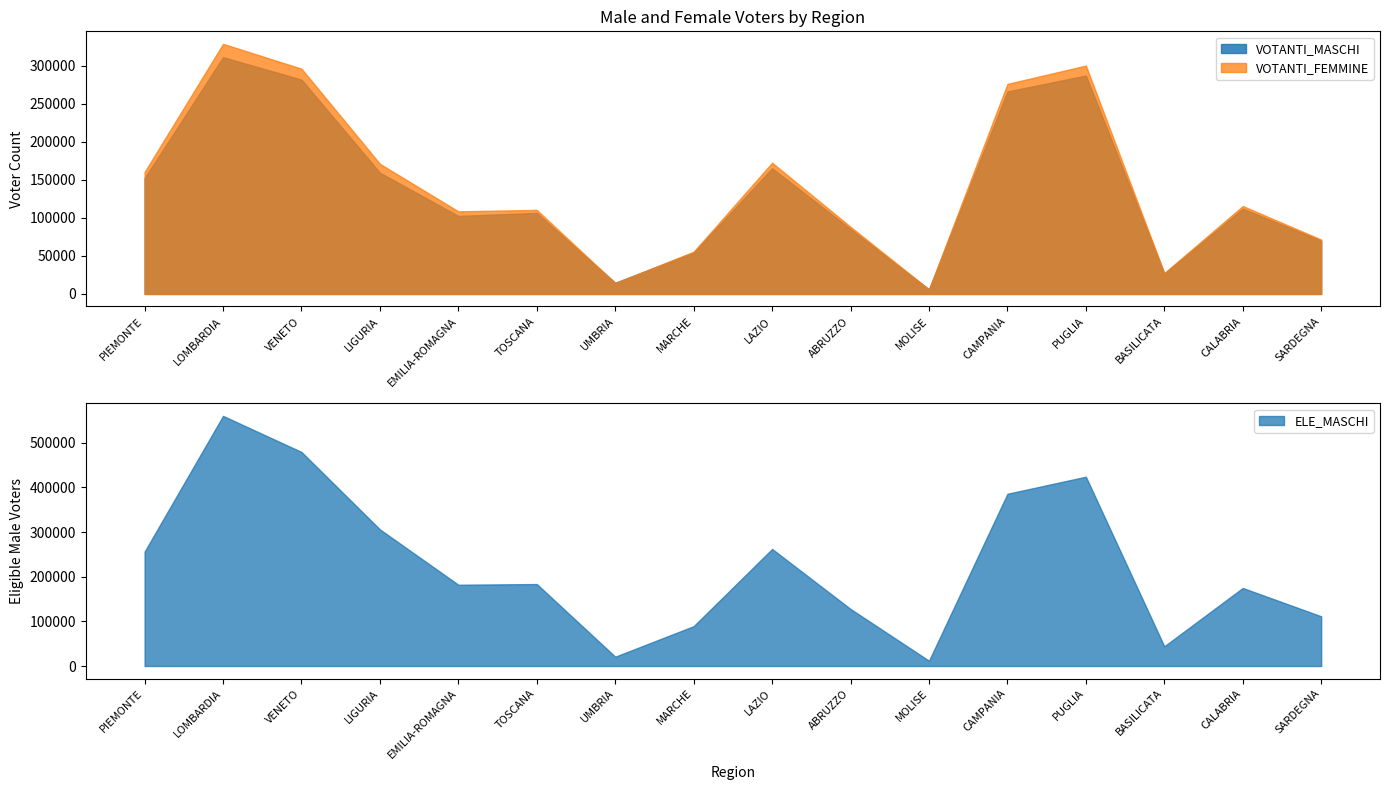

How many data points in VOTANTI_MASCHI are less than 112082?

8